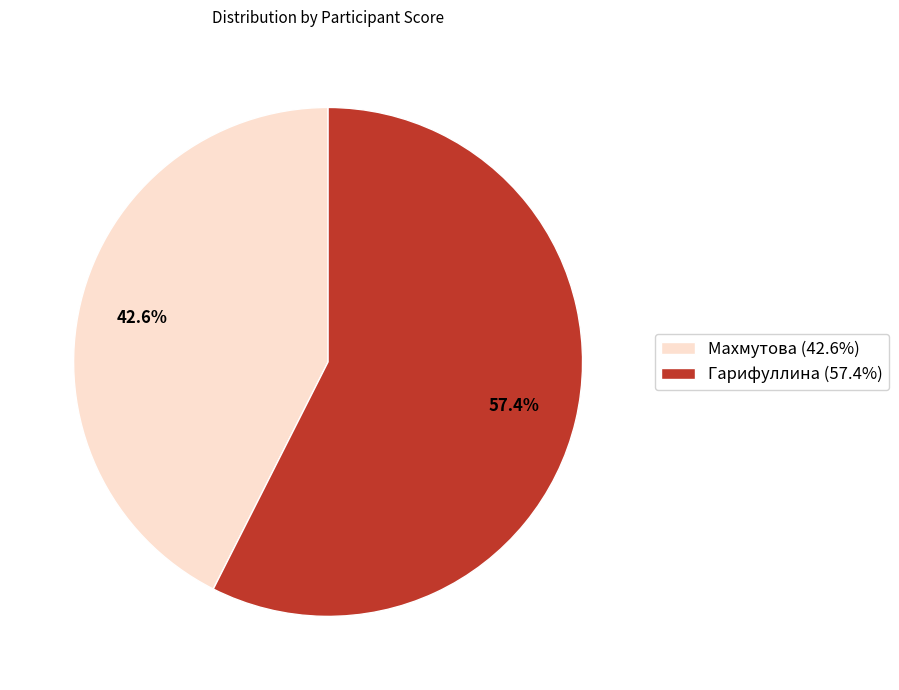

How many slices are in this pie chart?

2